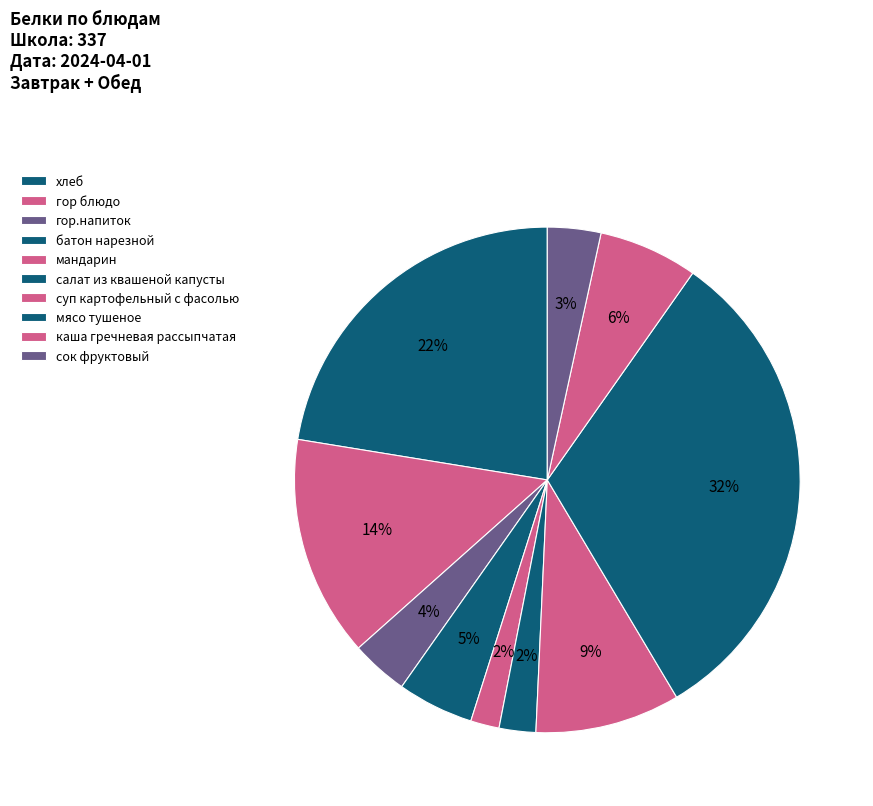

How many segments does this pie chart have?

10